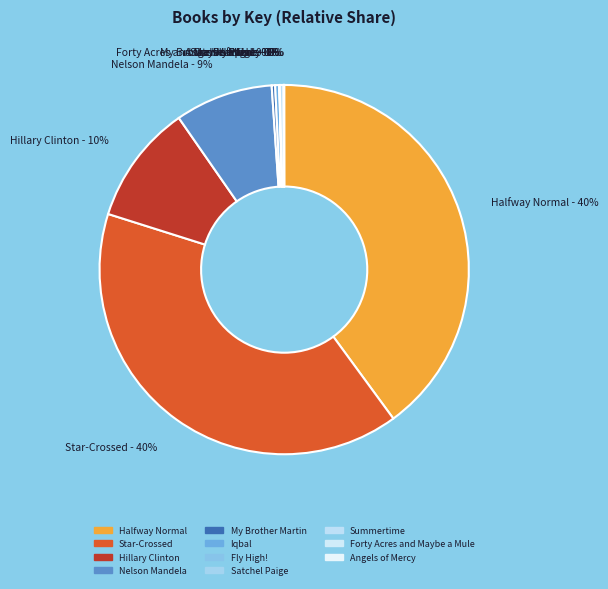

Is it true that My Brother Martin is 0% of the pie?

True